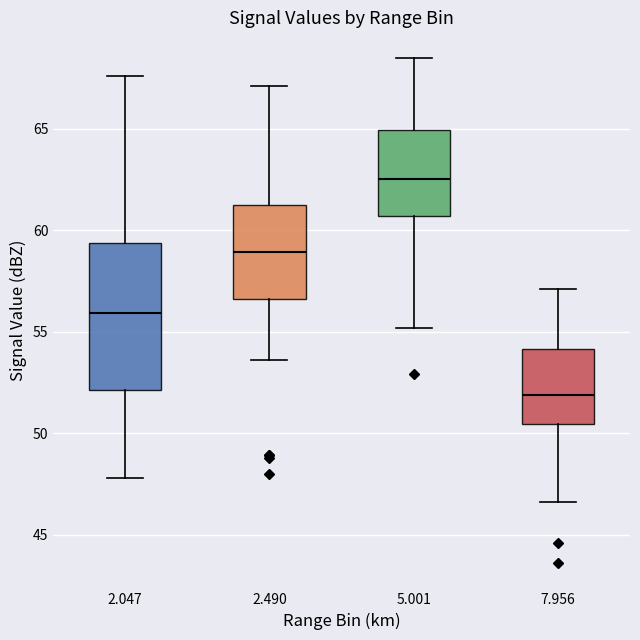

Which box's median line is the lowest?

7.956